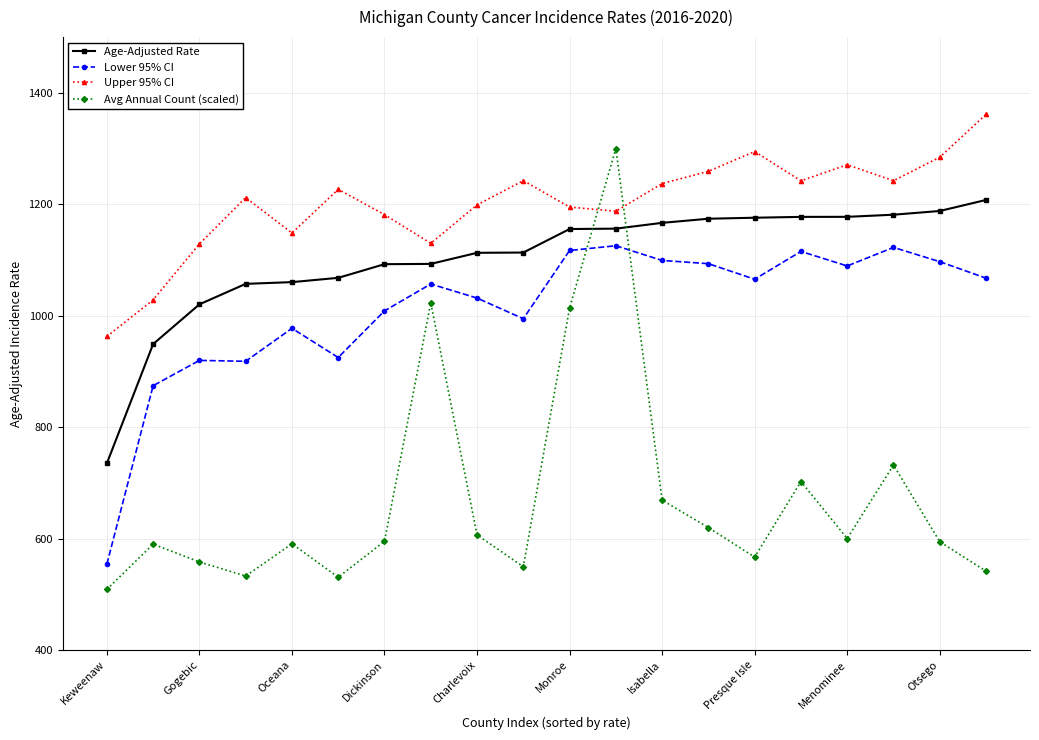

Rank the series by their average value, from lowest to highest.

Avg Annual Count (scaled), Lower 95% CI, Age-Adjusted Rate, Upper 95% CI